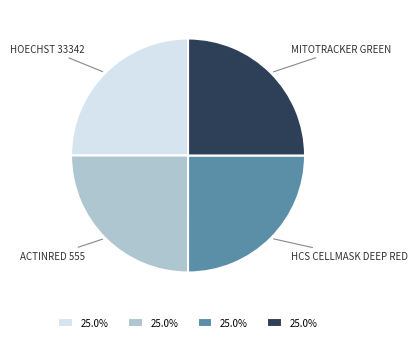

Is there any slice that represents more than half of the pie?

No